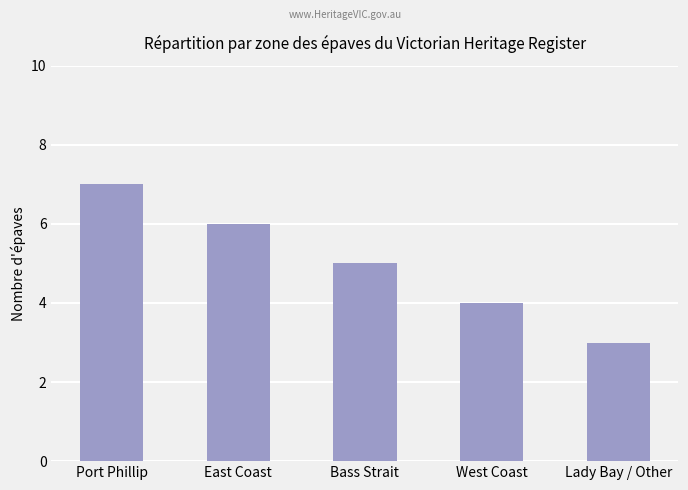

What is the greatest value displayed?

7